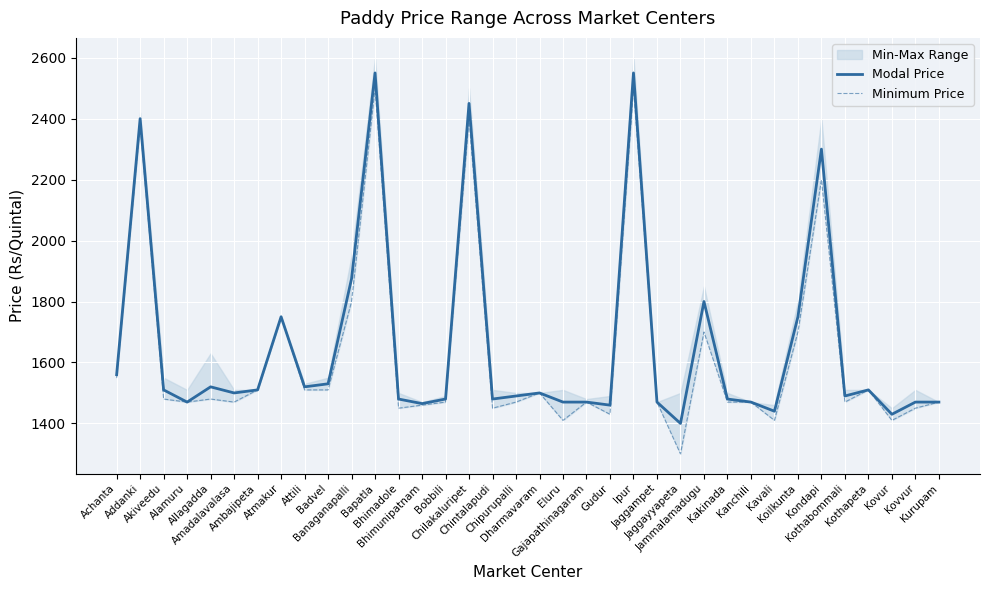

The value of Modal Price at Ambajipeta is 929. True or false?

False